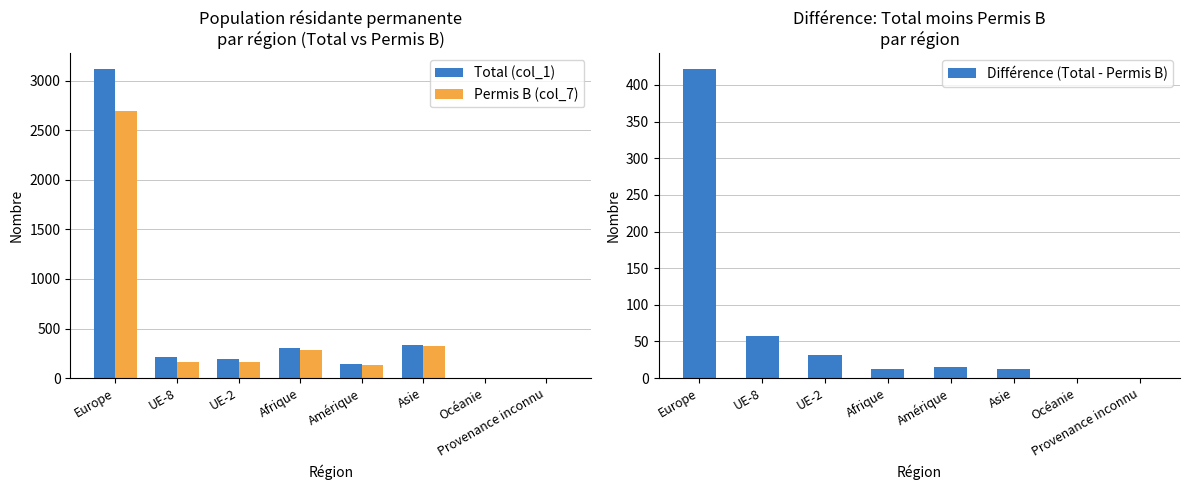

What is the spread (max minus min) of values at Amérique?

130